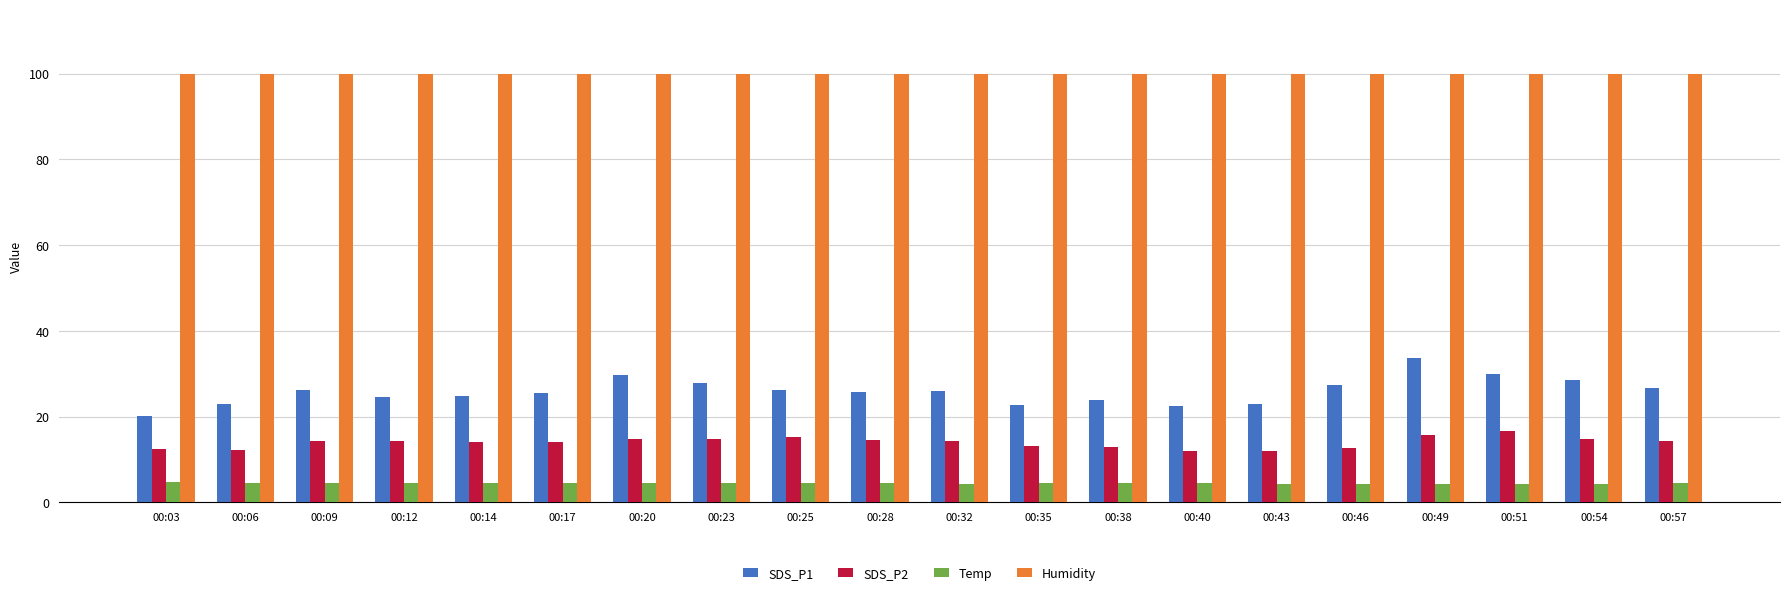

True or false: Humidity has a value of 64.4 at 00:28.

False